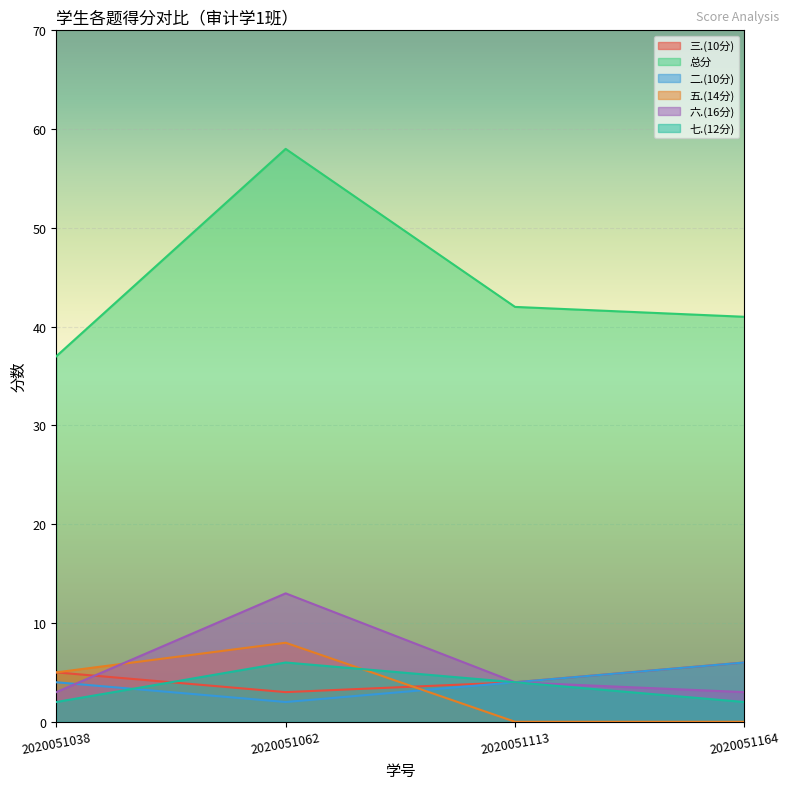

At which category is the sum across all series the highest?

2020051062